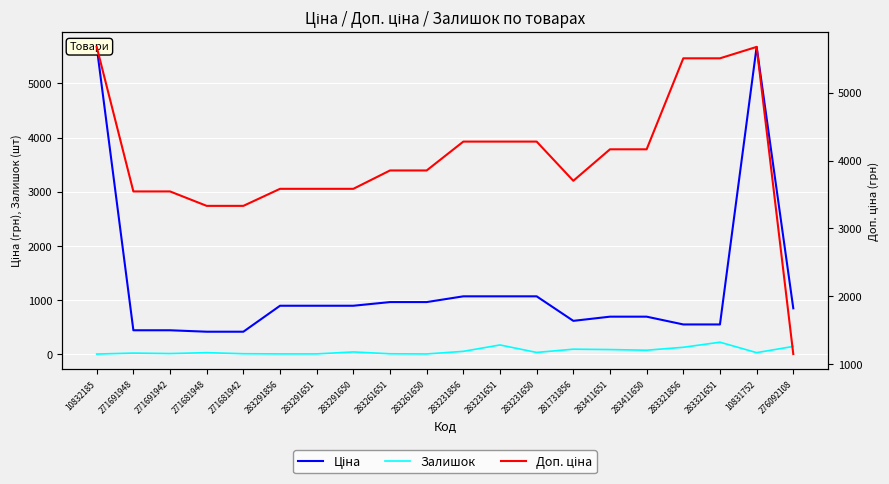

What is the maximum value for Ціна?

5673.8